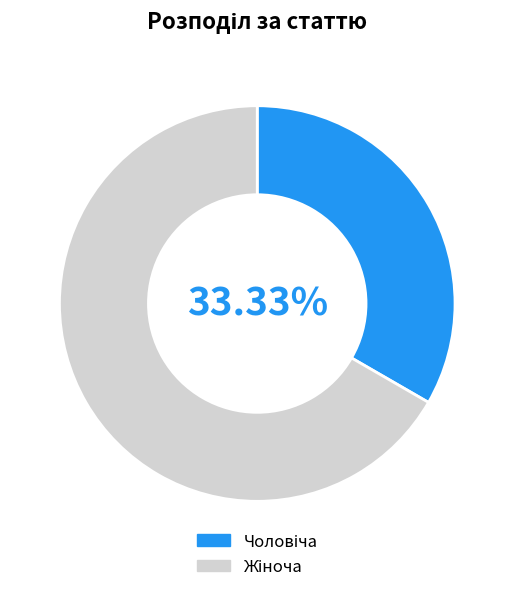

True or false: Жіноча accounts for 75% of the total.

False